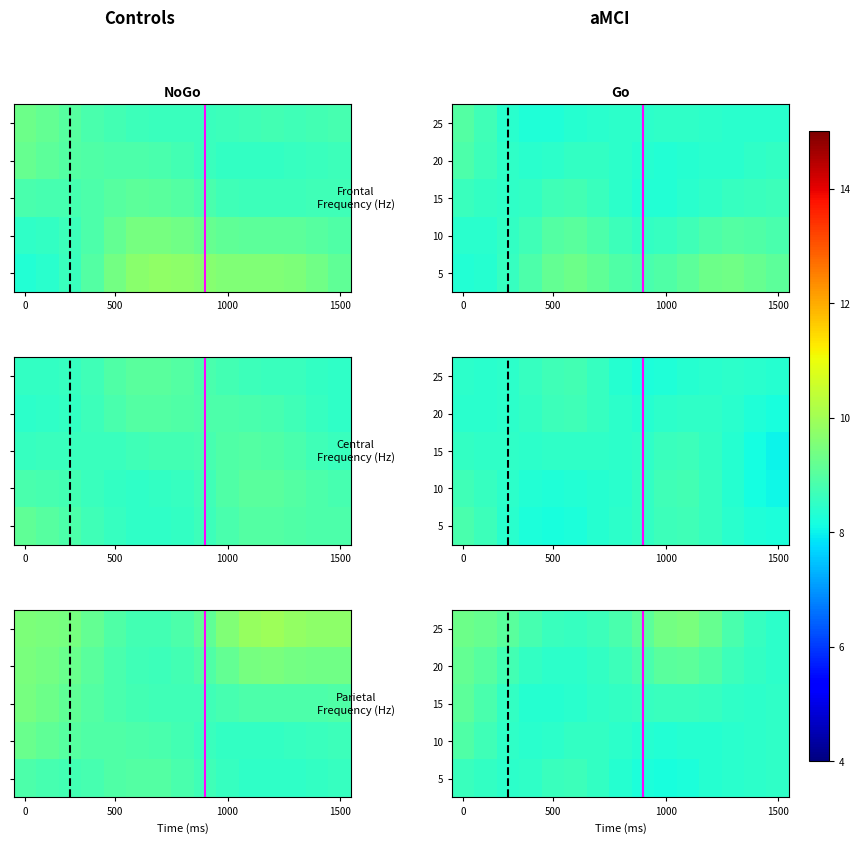

List the series in order of their peak value, lowest first.

5, 10, 15, 20, 25